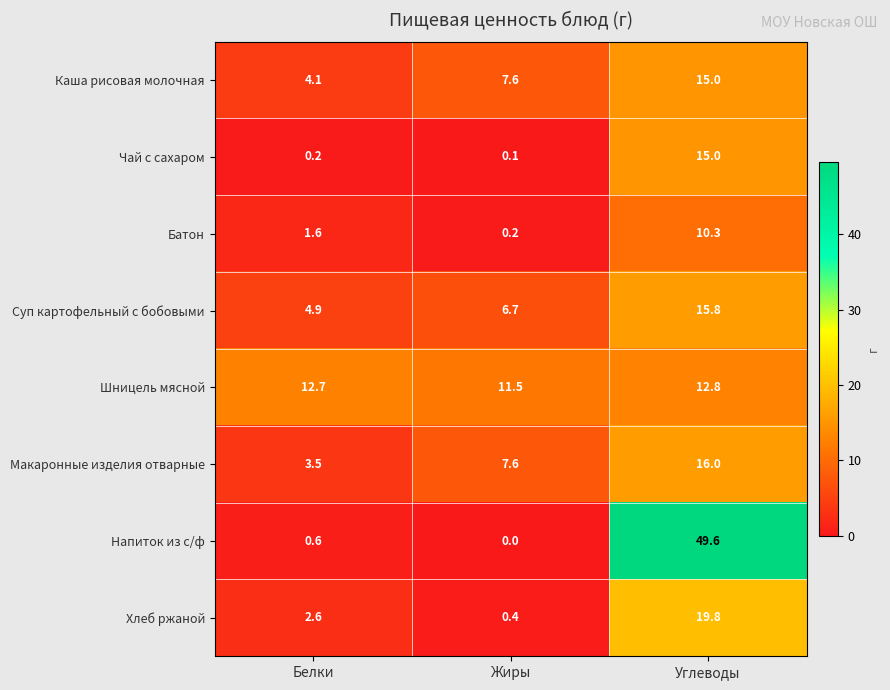

The Чай с сахаром series shows 0.1 at Жиры. True or false?

True